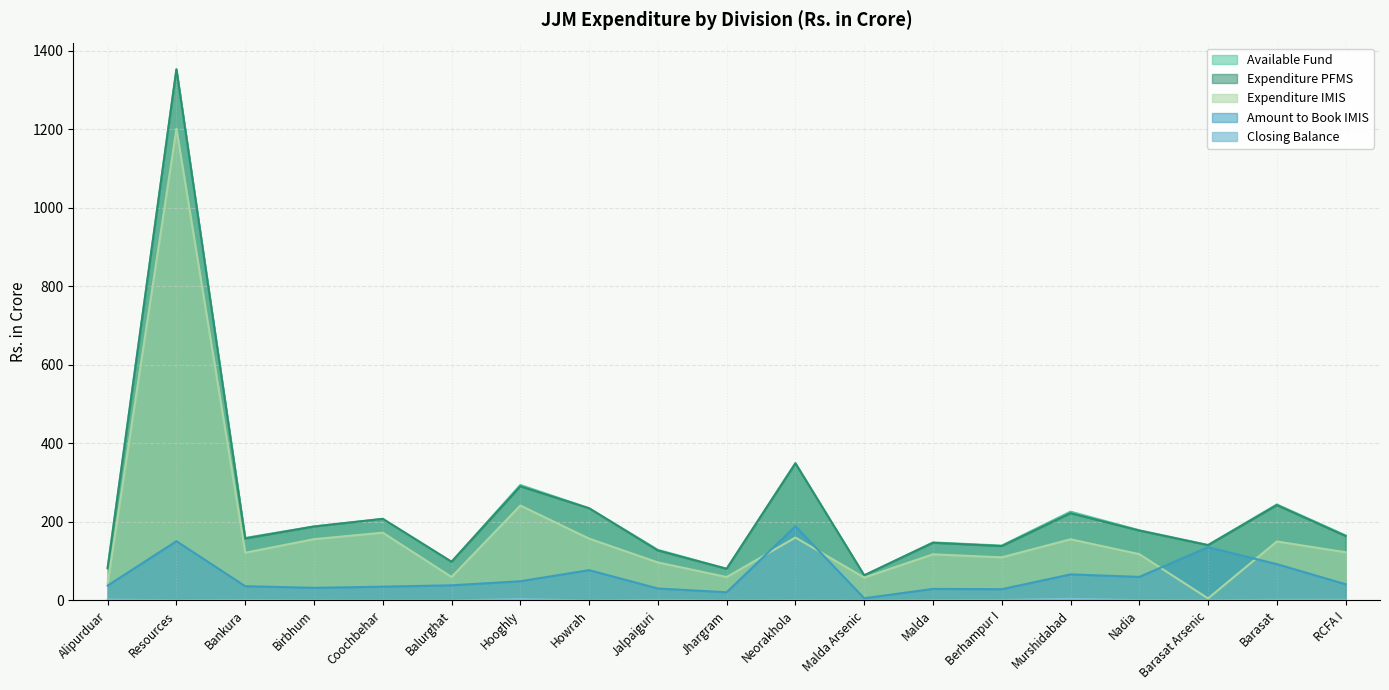

What is the average value of the Closing Balance series?

1.1